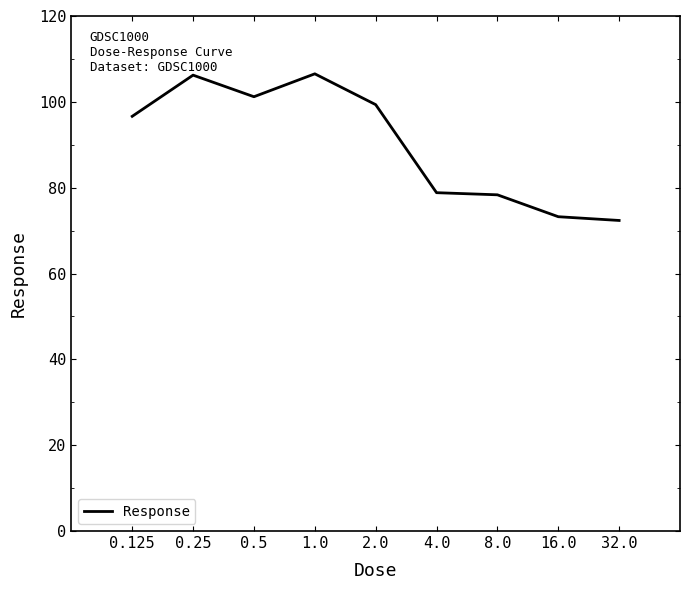

What is the maximum value shown in the chart?

106.5